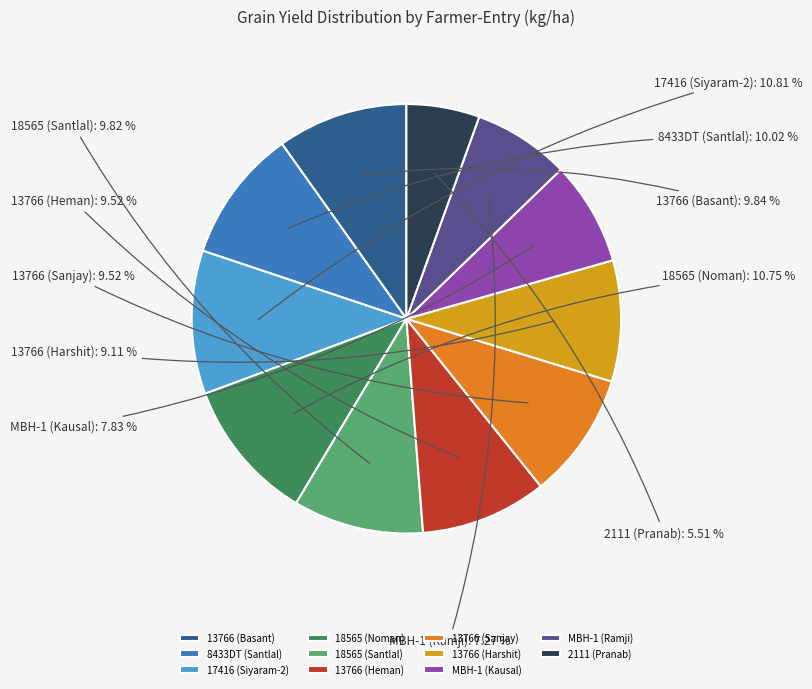

How much of the chart is everything except 18565 (Santlal)?

90.2%